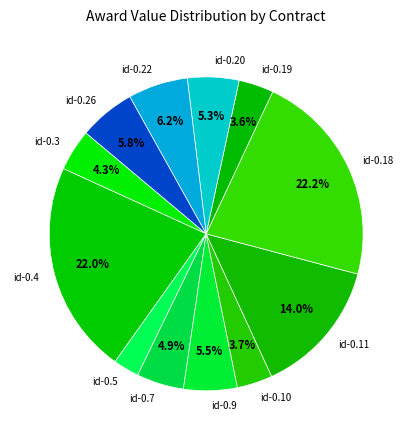

Combined, what portion of the pie is id-0.20 and id-0.3?

9.6%